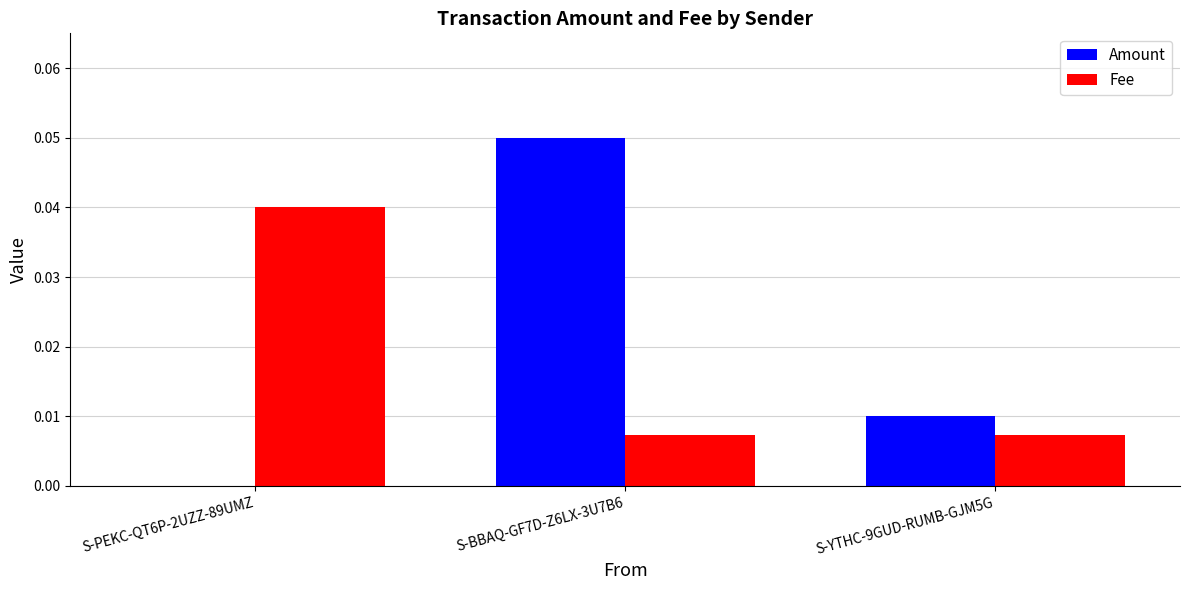

What are all the series names shown in the legend?

Amount, Fee